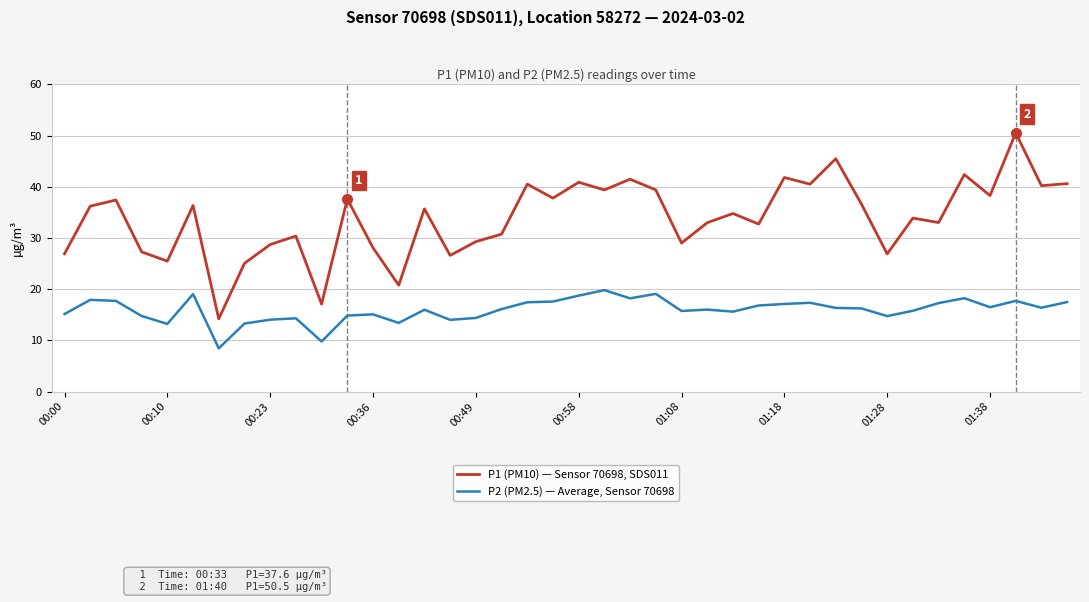

What is the minimum value for P2 (PM2.5) — Average, Sensor 70698?

8.4